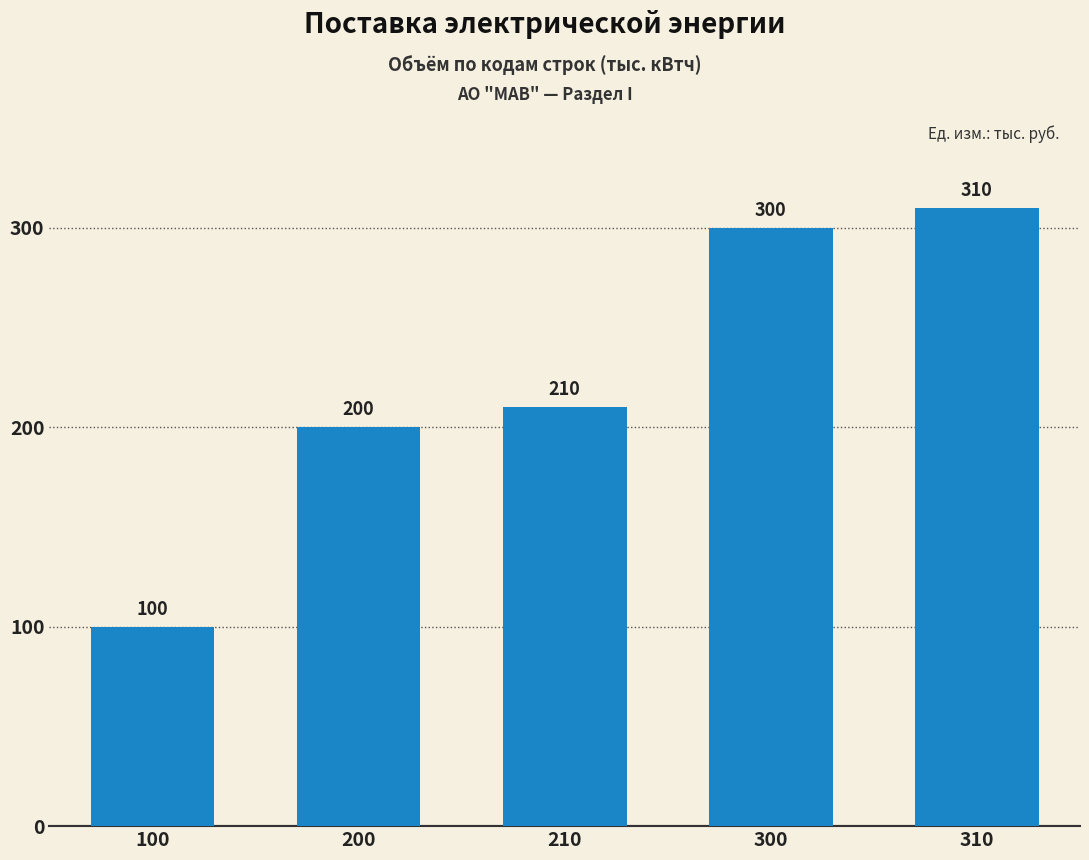

What is the average value?

224